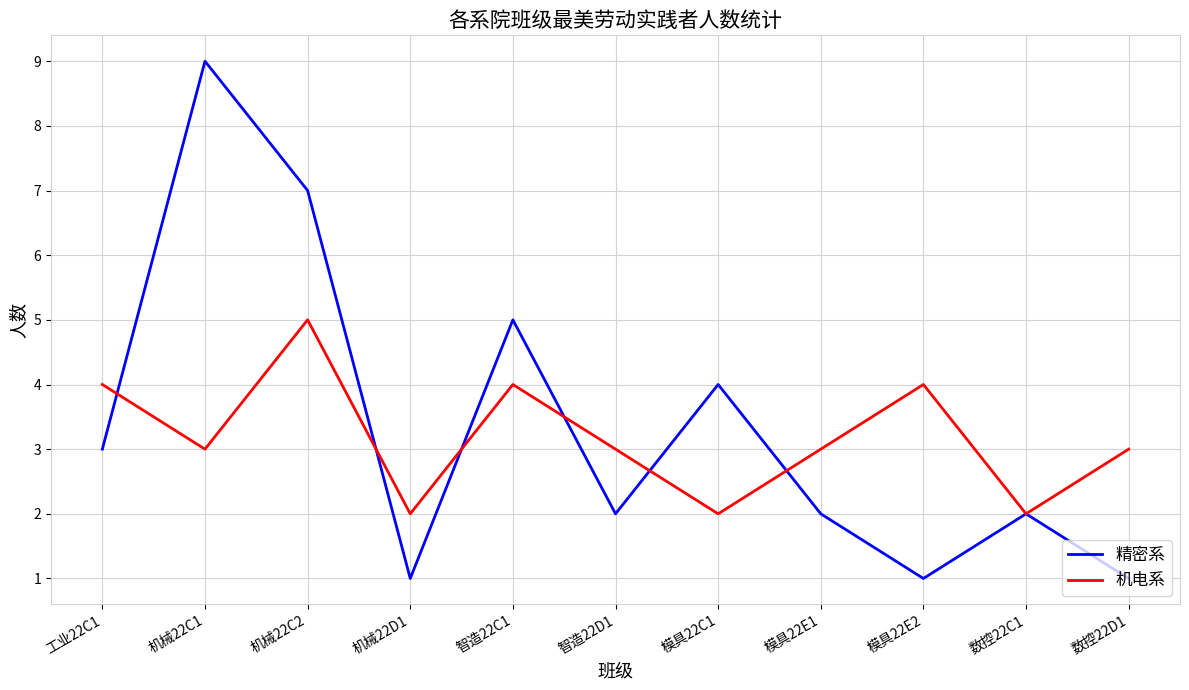

What is the maximum value shown in the chart?

9